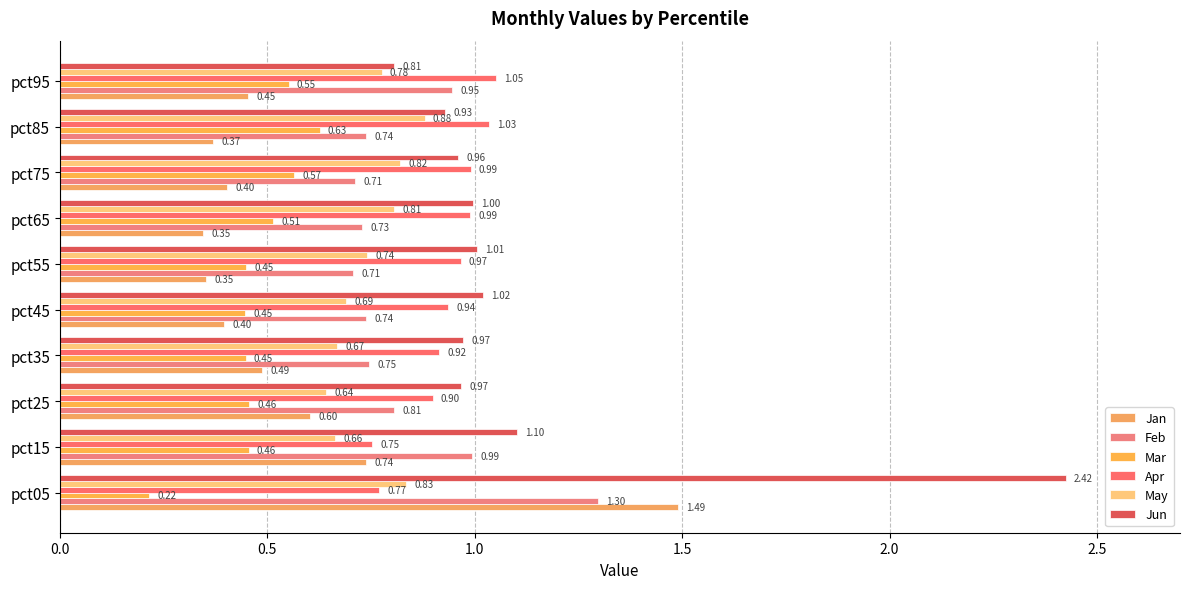

What is the minimum value for Mar?

0.2